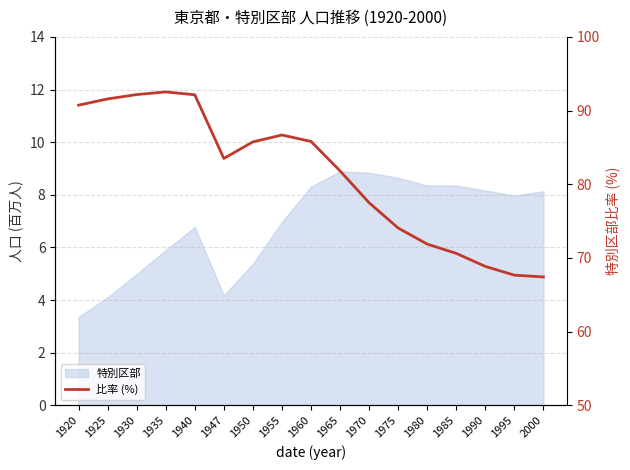

Does the chart have visible grid lines?

Yes